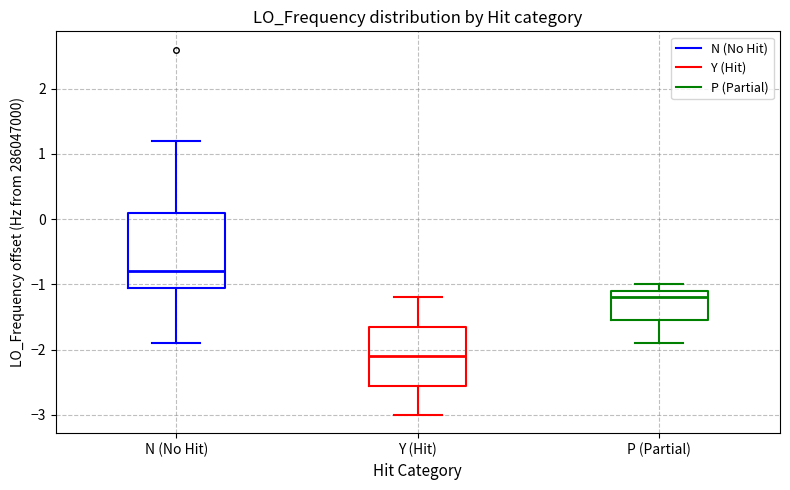

Reading left to right, transcribe this box plot: for each box, give where its median line is, the range the box spans, and where its two whiskers end, as read against the y-axis. The values are not printed on the chart, so give them approximately, as read against the axis.

N (No Hit): median -0.8, box -1.1 to 0.1, whiskers -1.9 to 1.2
Y (Hit): median -2.1, box -2.5 to -1.6, whiskers -3.0 to -1.2
P (Partial): median -1.2, box -1.5 to -1.1, whiskers -1.9 to -1.0